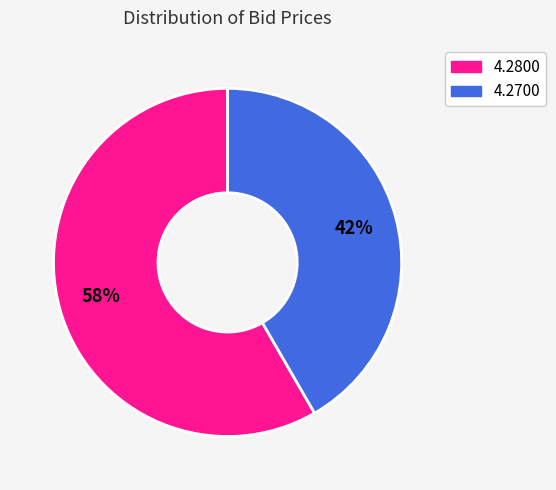

Is there a majority slice in this chart?

Yes